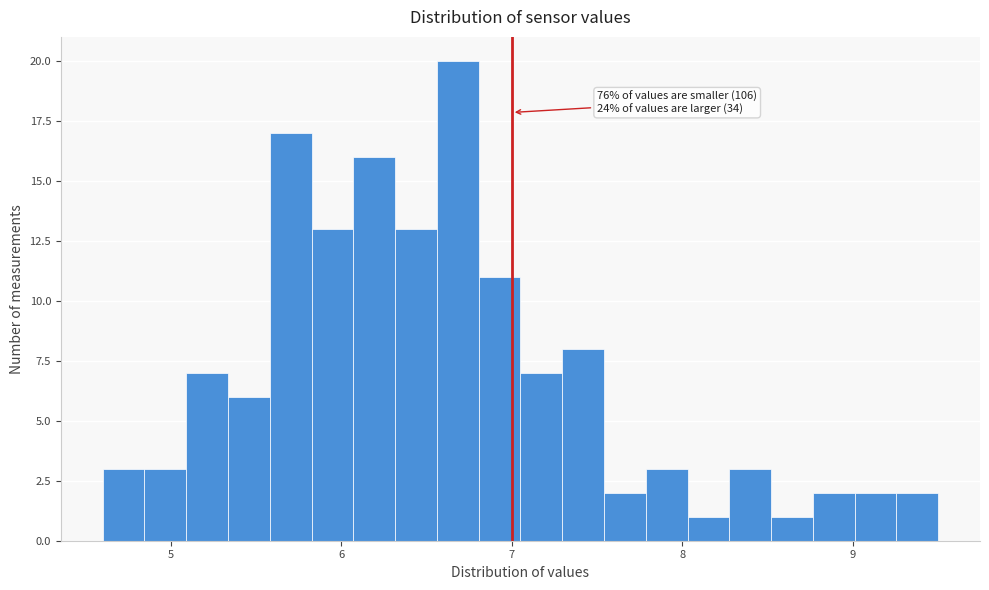

Around what value on the x-axis is the tallest bar? Give the approximate position of its centre, as read against the axis.

6.7